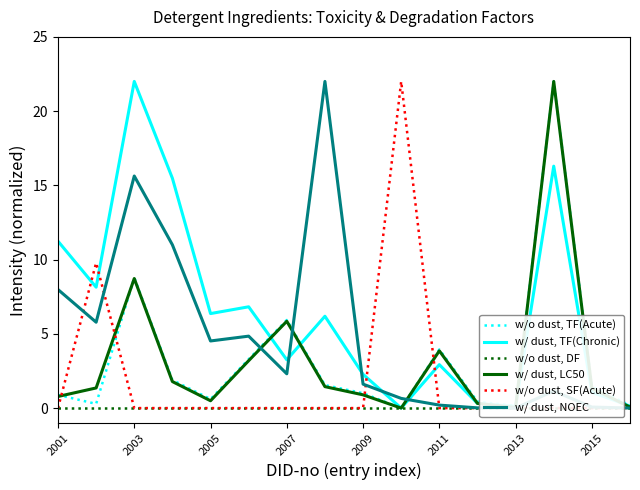

At how many categories does at least one series exceed 20?

4